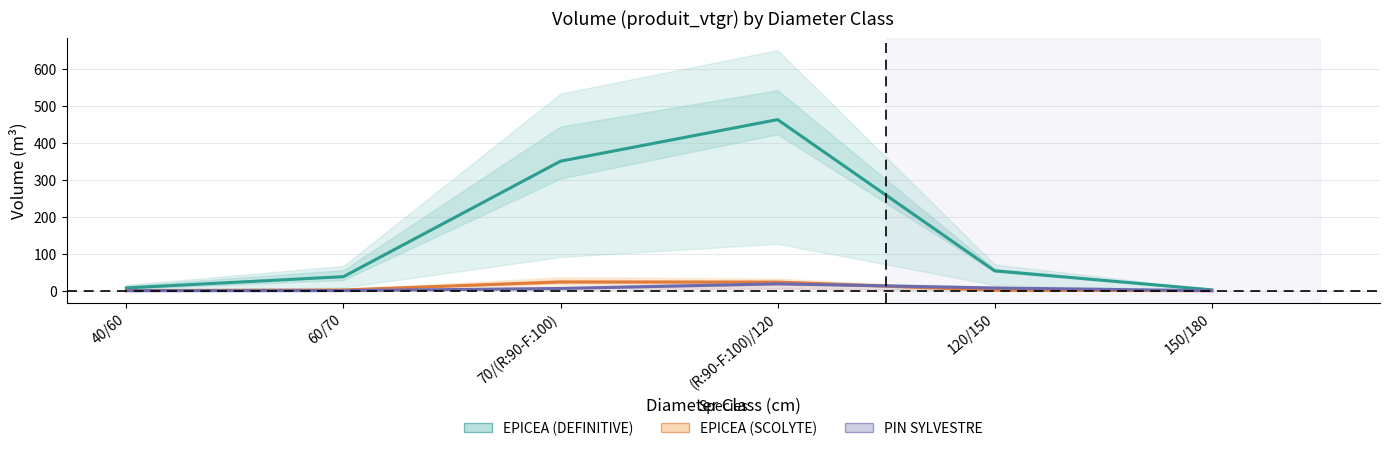

Which series has the largest total across all categories?

EPICEA (DEFINITIVE)